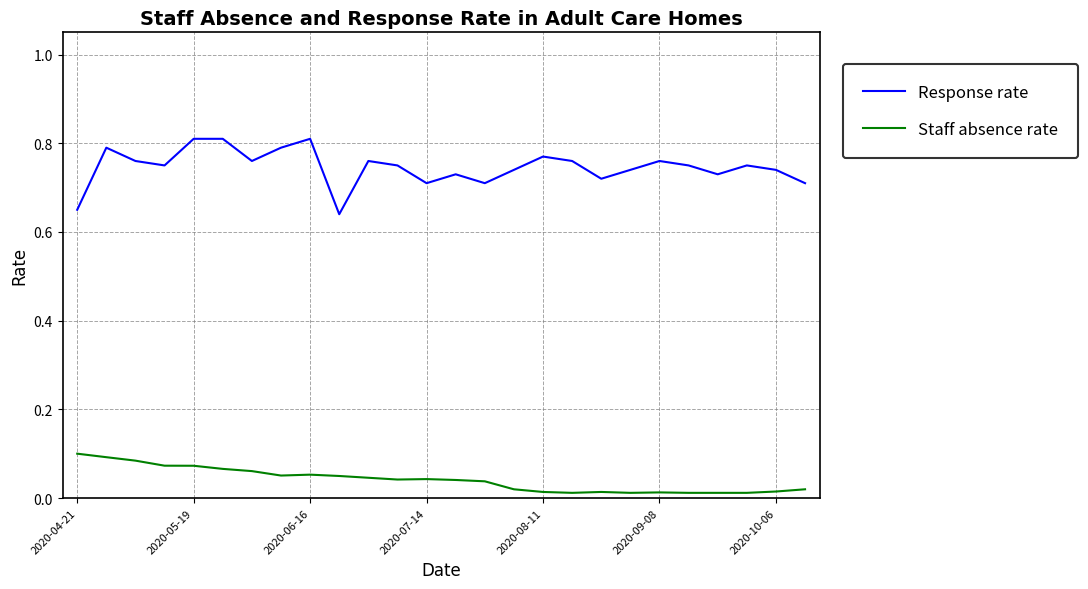

List the series in order of their overall mean, highest first.

Response rate, Staff absence rate